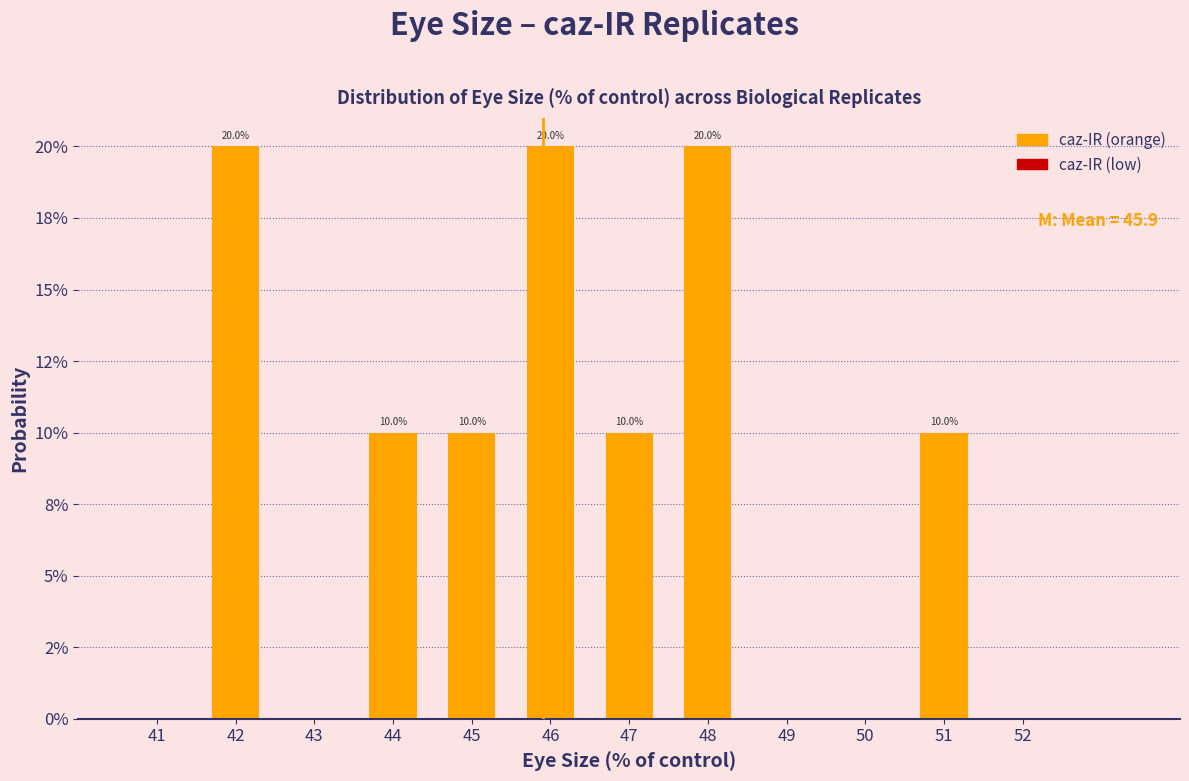

Are the bars horizontal?

No